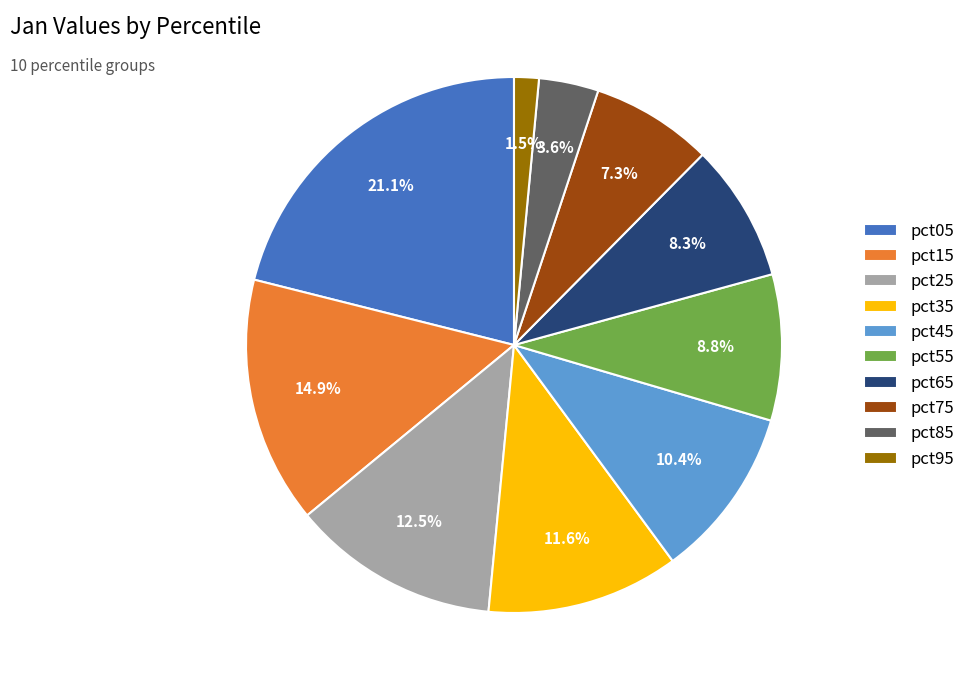

Count the number of slices in the pie.

10